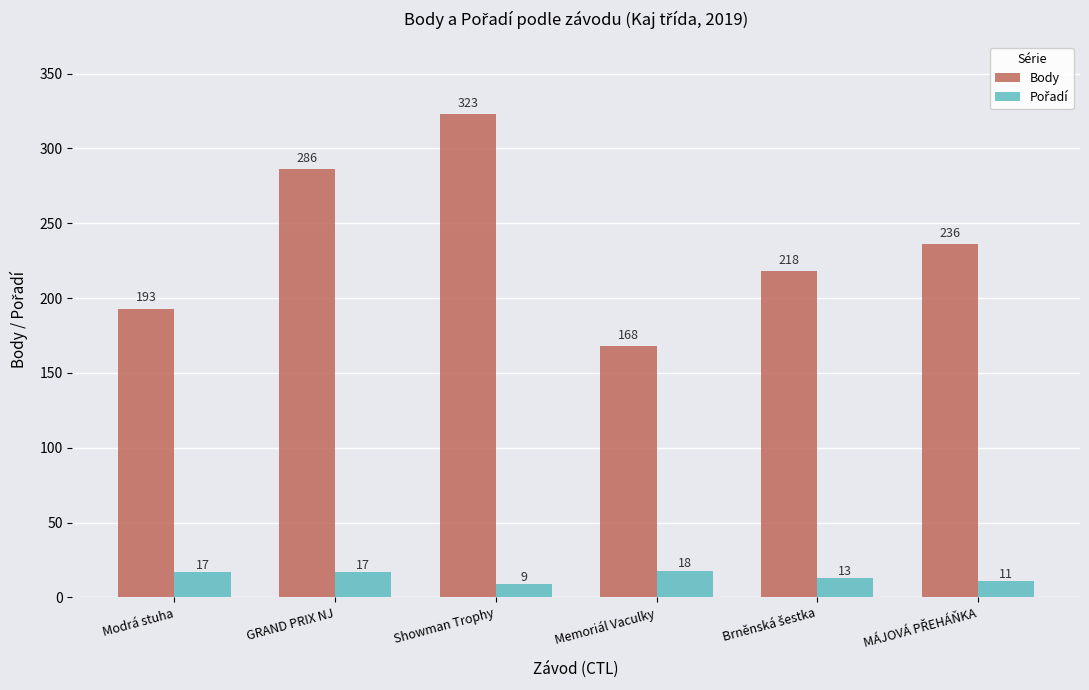

At which category is the sum across all series the highest?

Showman Trophy